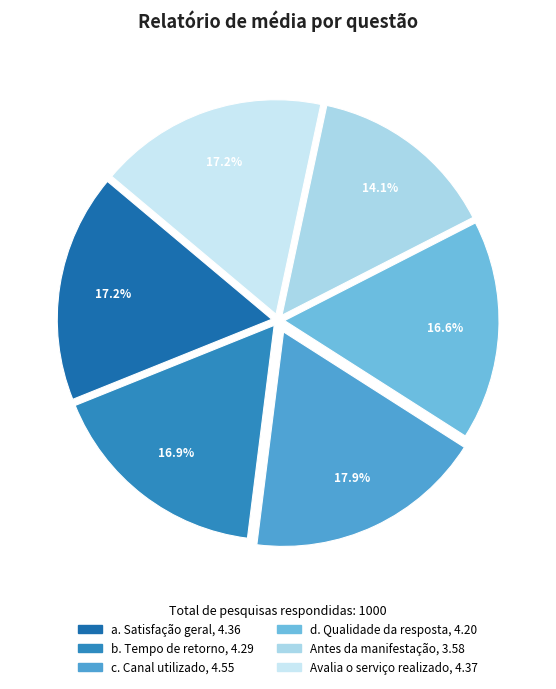

Which has a higher value, a. Satisfação geral or b. Tempo de retorno?

a. Satisfação geral